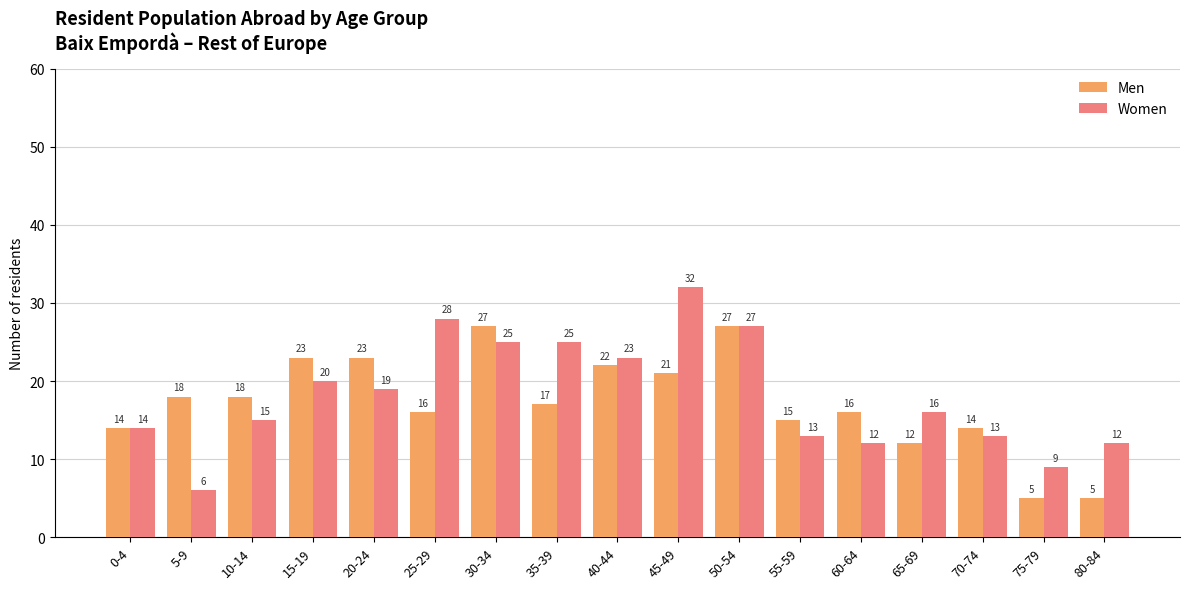

At 25-29, list the series in order from largest to smallest.

Women, Men